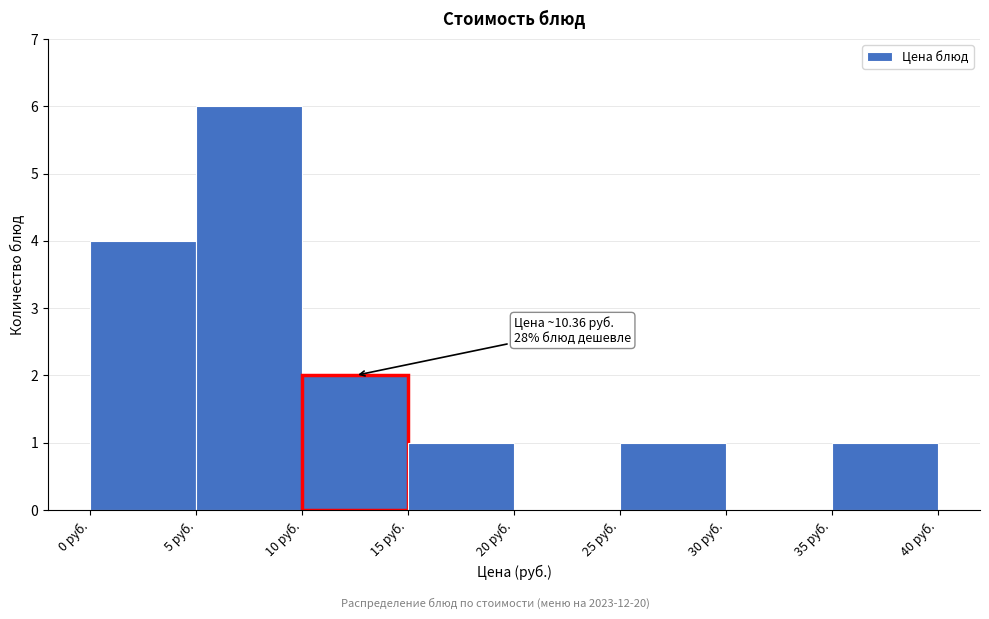

Which range on the x-axis has the tallest bar?

5 to 10